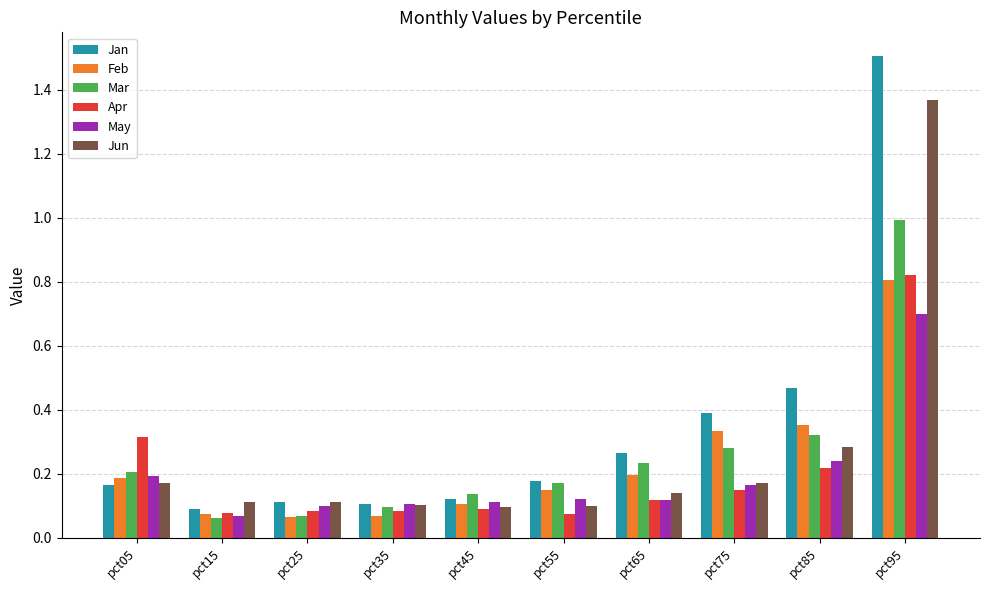

At which label does May reach its peak?

pct95